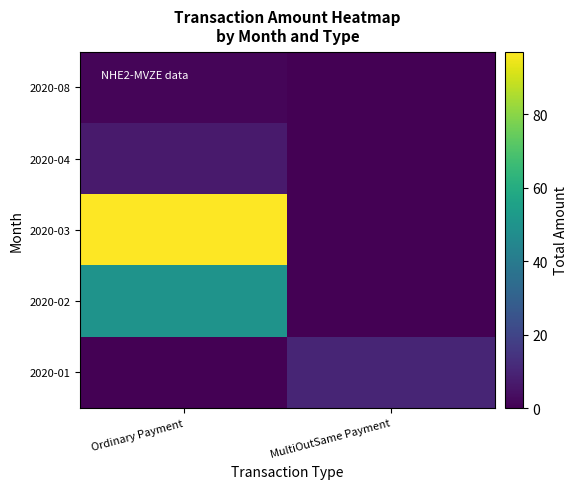

Which series has the largest total across all categories?

2020-03